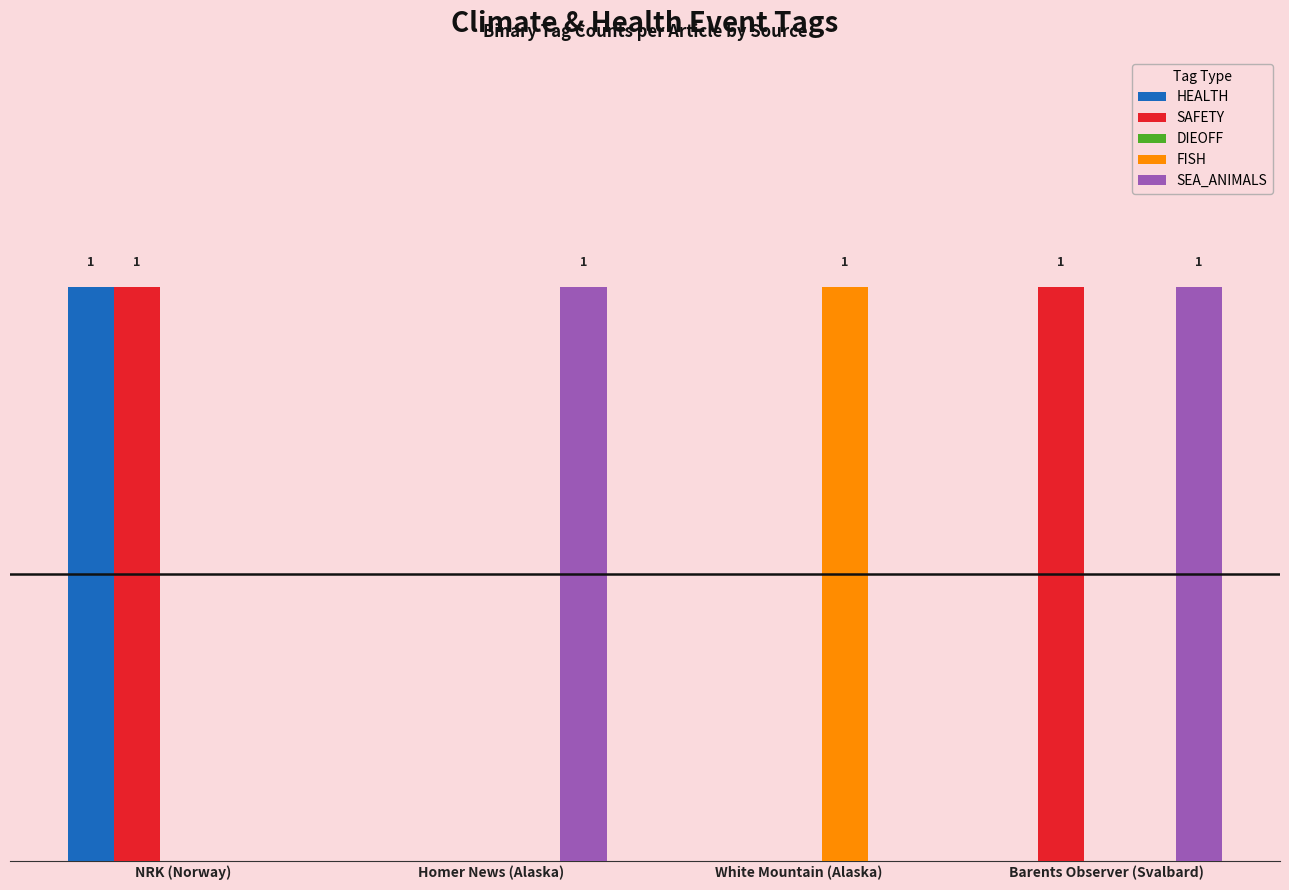

At which label does HEALTH reach its minimum?

Homer News (Alaska)